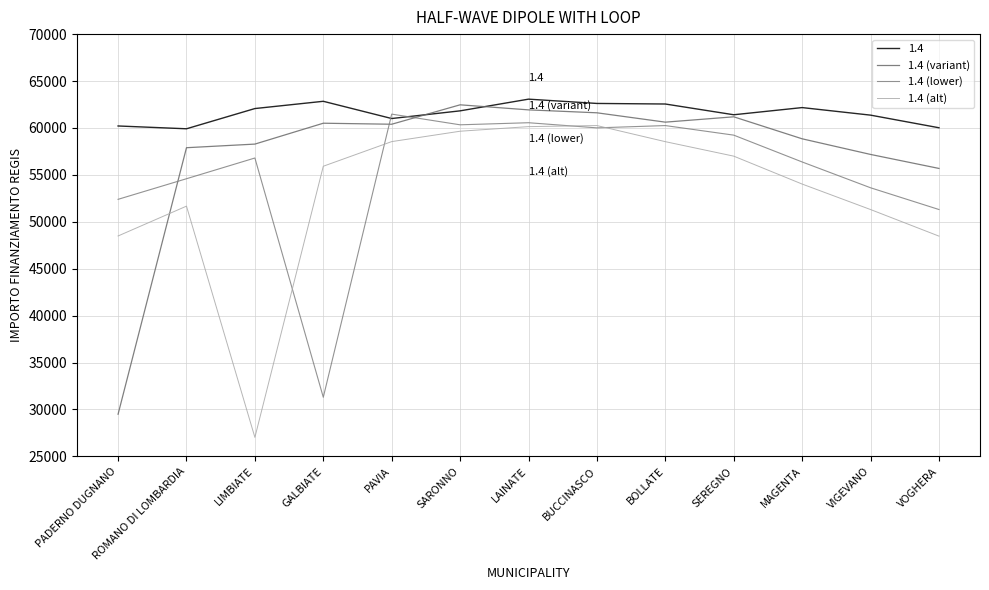

What is the maximum value for 1.4 (variant)?

62464.3